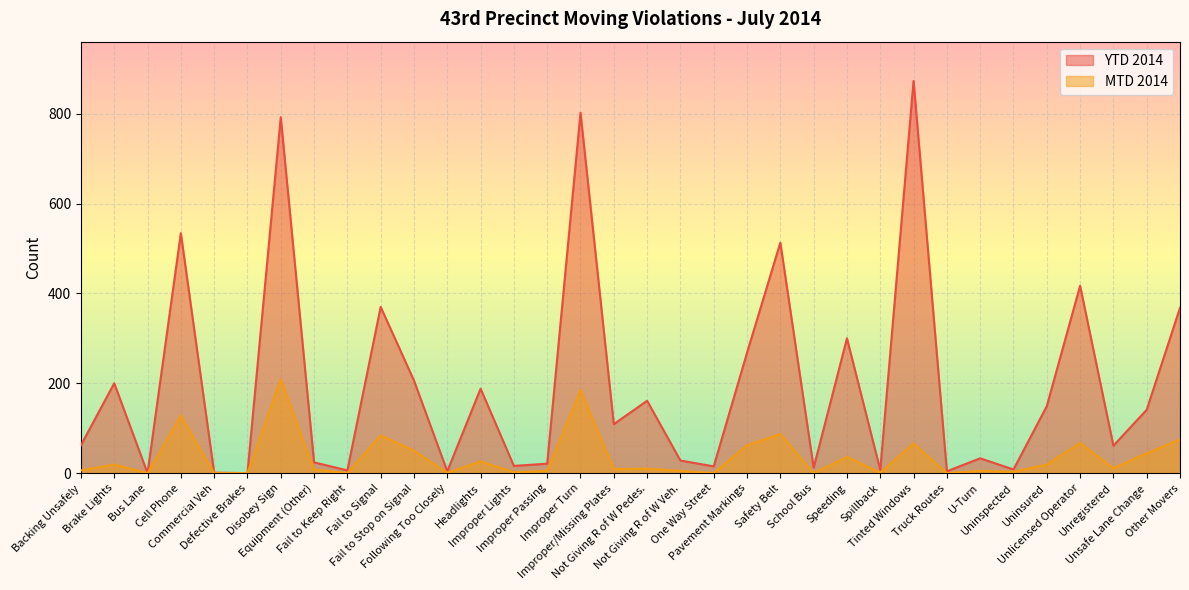

The YTD 2014 series shows 285 at Unlicensed Operator. True or false?

False